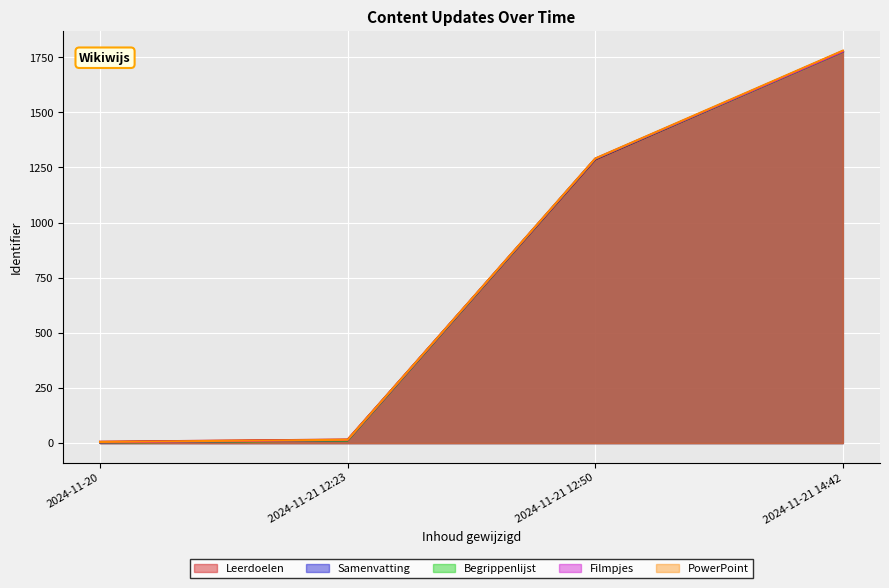

At how many categories does at least one series exceed 1110?

2